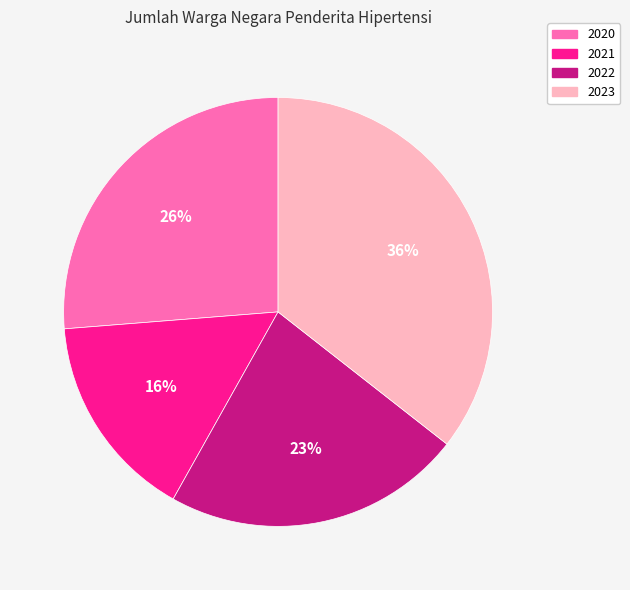

Do 2021 and 2022 together represent more than half of the pie?

No